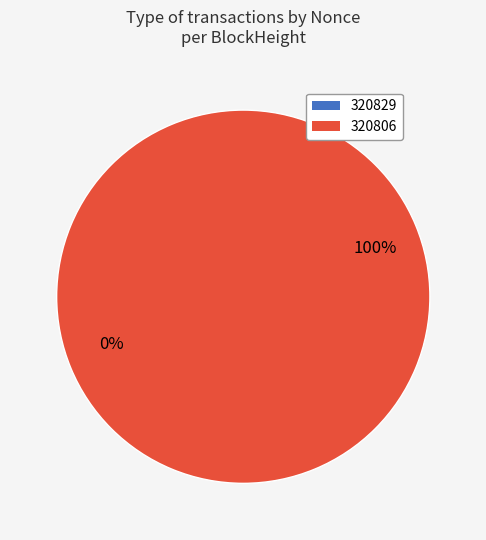

The 320806 slice represents 100% of the pie. True or false?

True